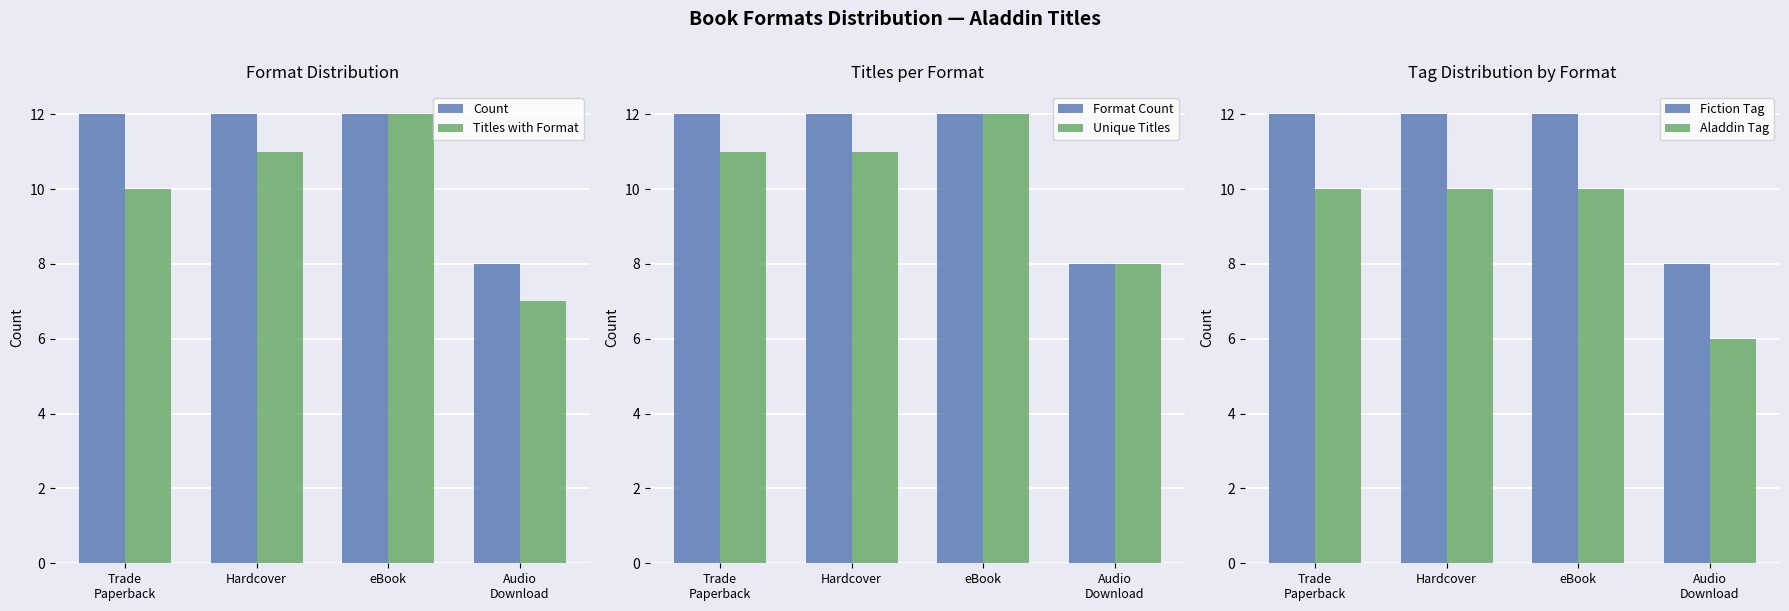

Where is Aladdin Tag nearest to the value 8?

Trade
Paperback